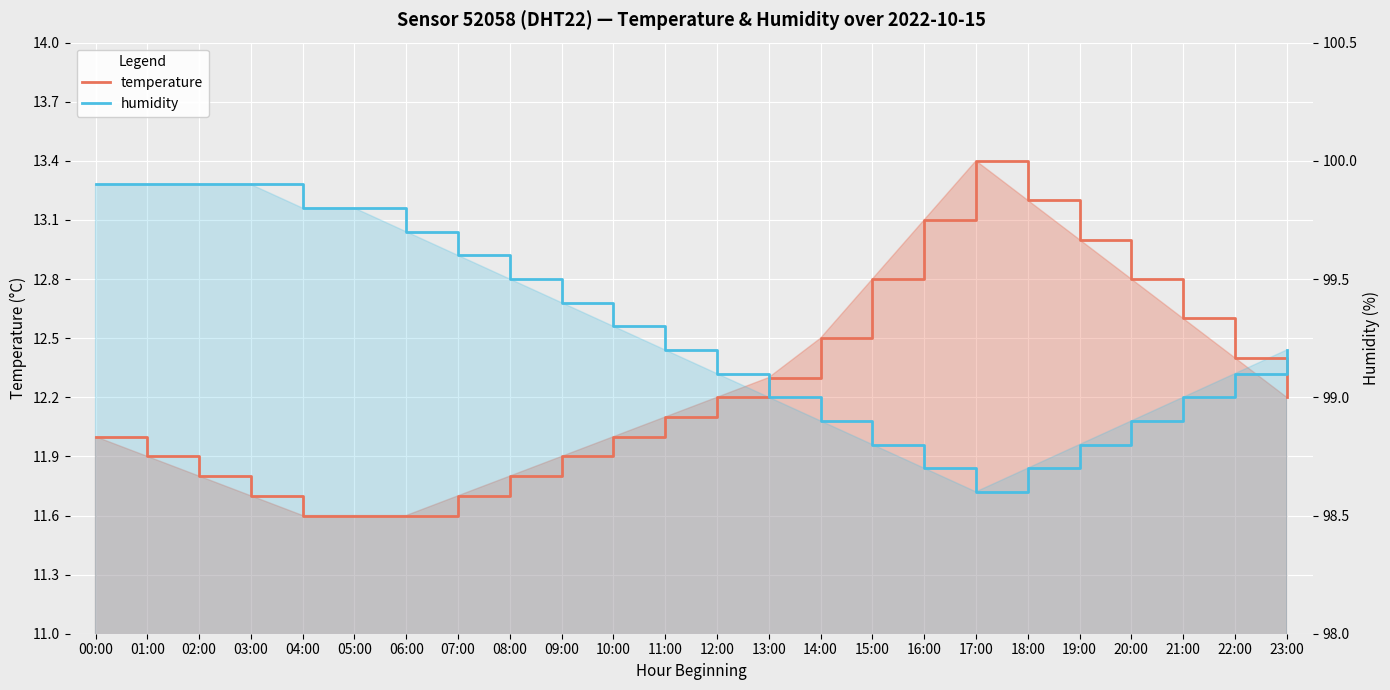

True or false: humidity and temperature cross at least once.

True